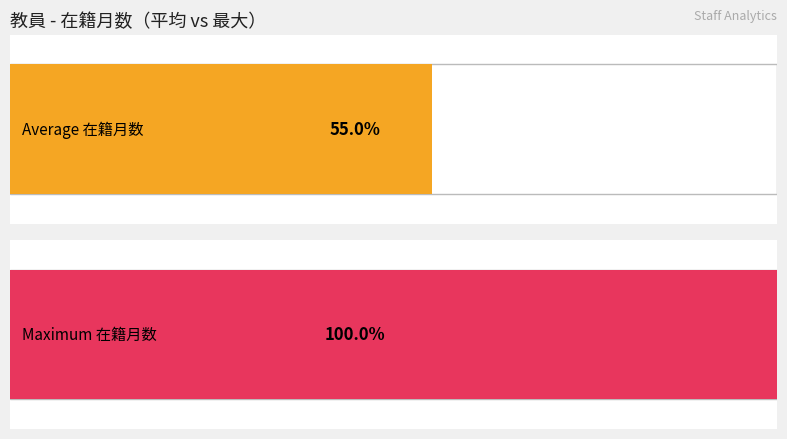

Is it true that 著作合計 equals -1 at 伊藤 伸一?

False